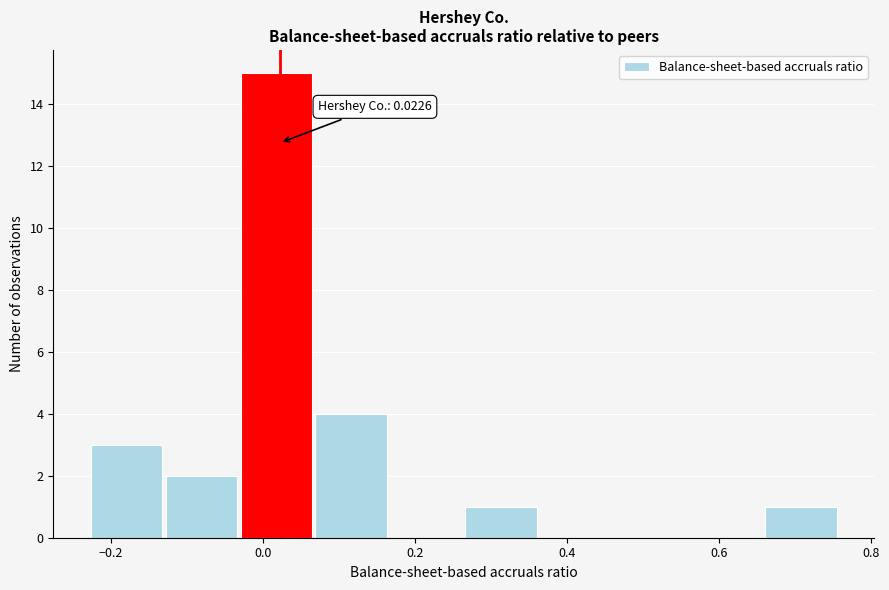

Over which range of the x-axis is the bar tallest?

-0.02 to 0.06